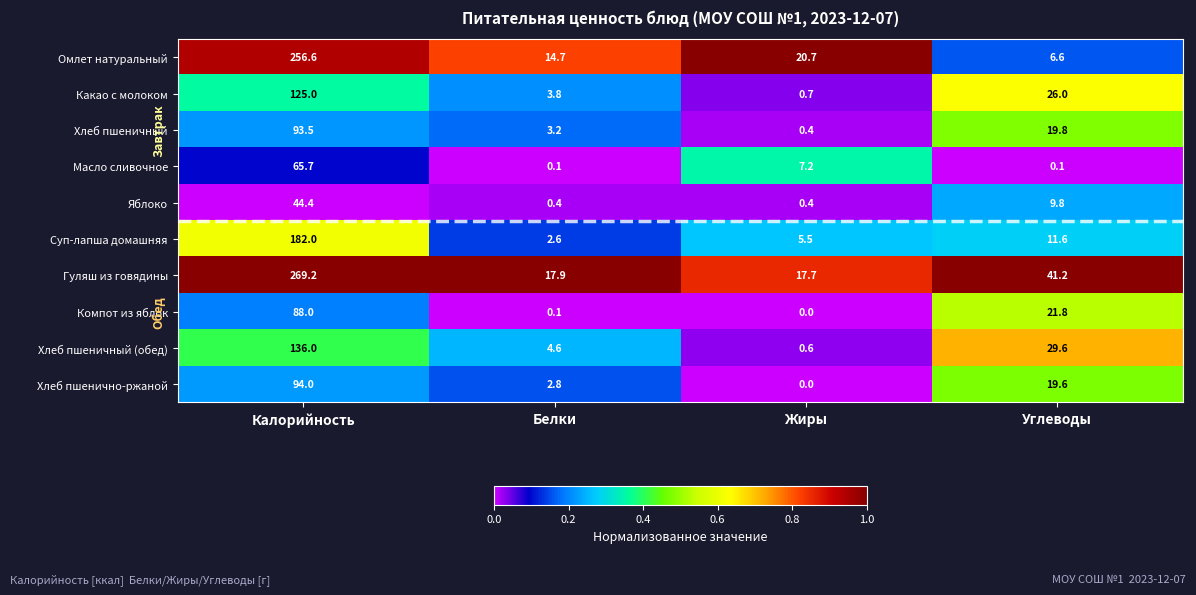

List the series in order of their peak value, highest first.

Гуляш из говядины, Омлет натуральный, Суп-лапша домашняя, Хлеб пшеничный (обед), Какао с молоком, Хлеб пшенично-ржаной, Хлеб пшеничный, Компот из яблок, Масло сливочное, Яблоко